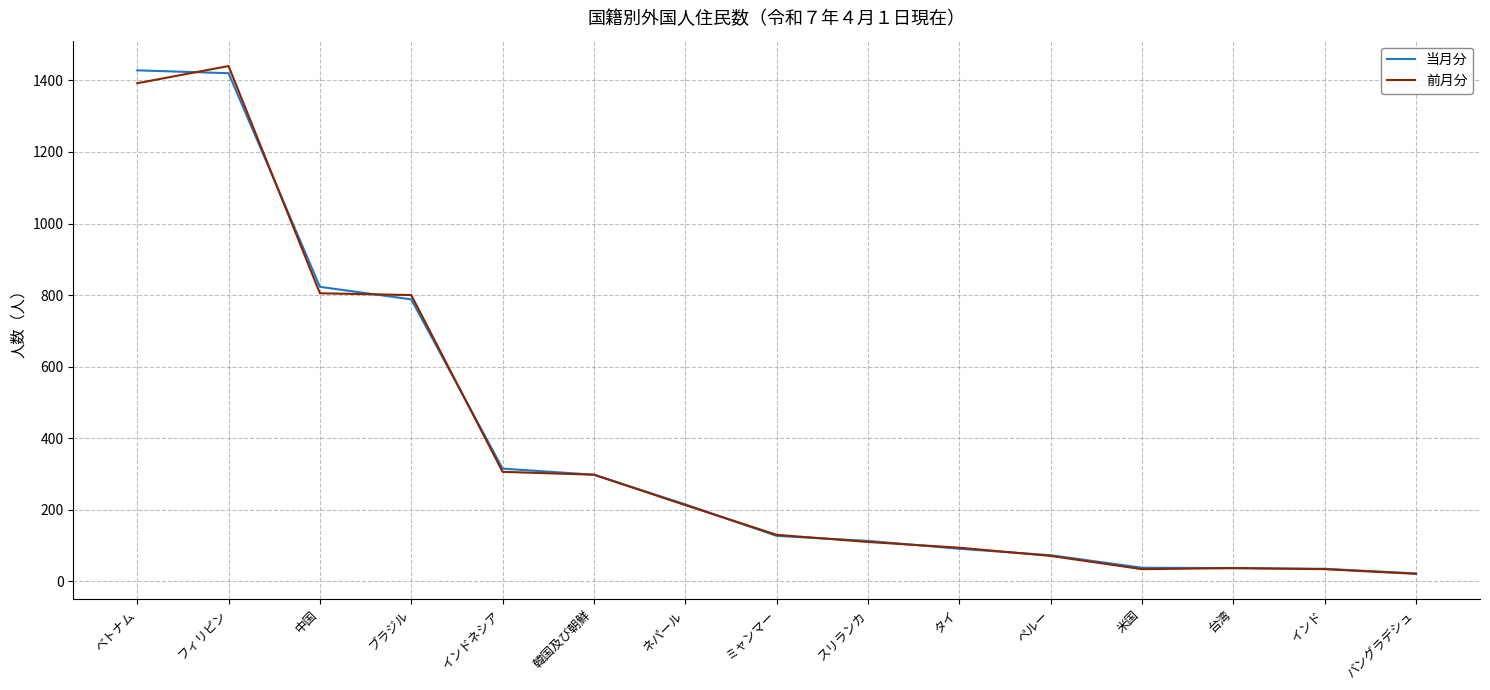

The value of 当月分 at インドネシア is 315. True or false?

True